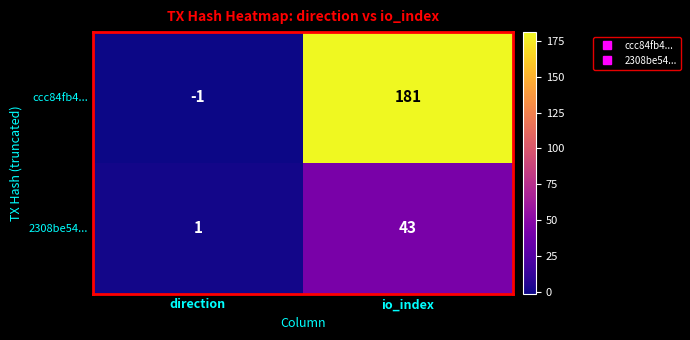

What is the sum of all ccc84fb4... values?

180